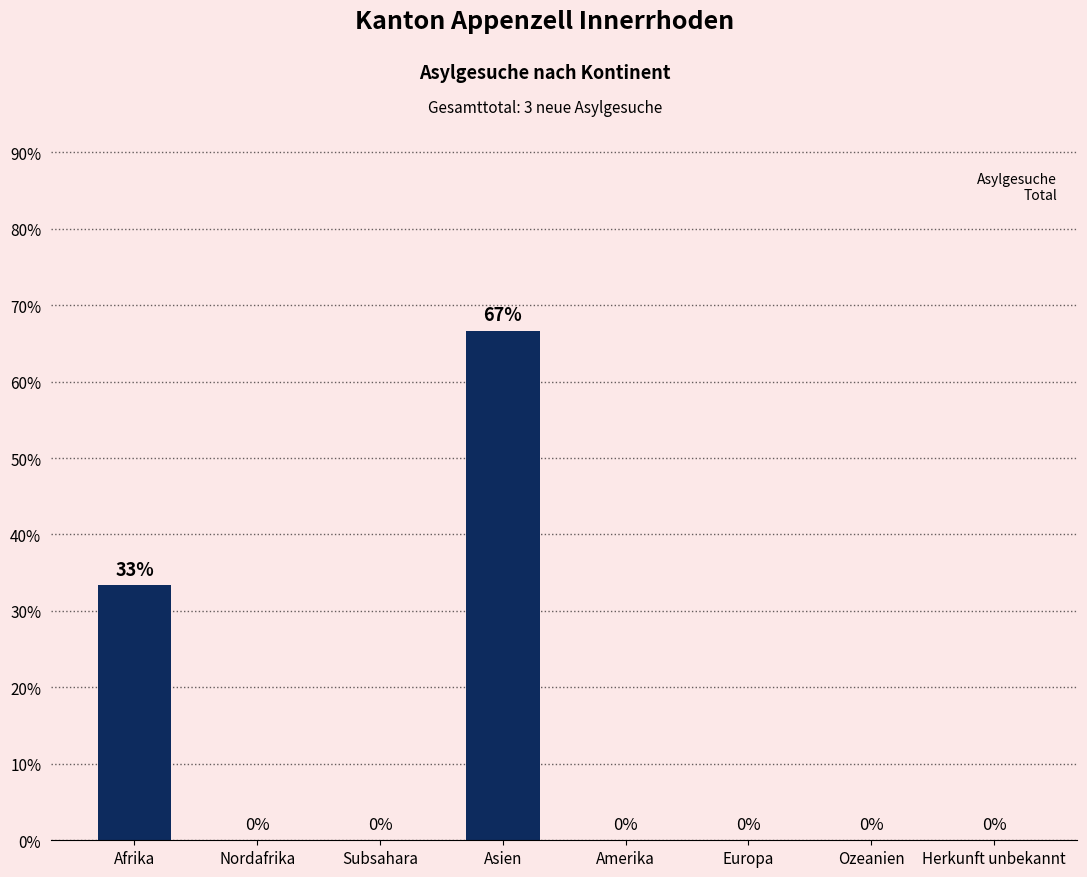

Where is the data nearest to the value 33?

Afrika